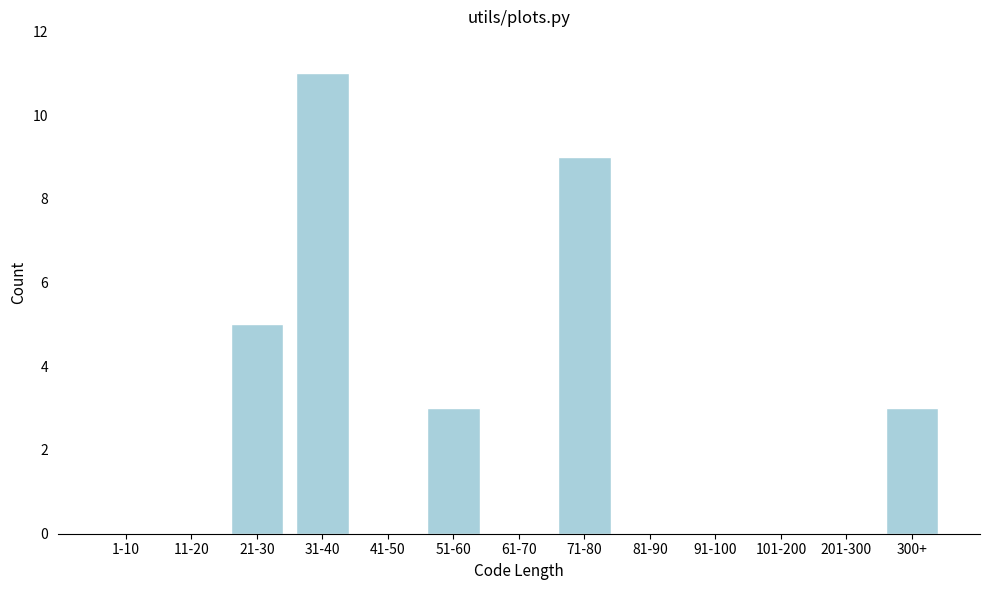

Reading right to left, what are all the values shown in this chart?

300+=3	201-300=0	101-200=0	91-100=0	81-90=0	71-80=9	61-70=0	51-60=3	41-50=0	31-40=11	21-30=5	11-20=0	1-10=0